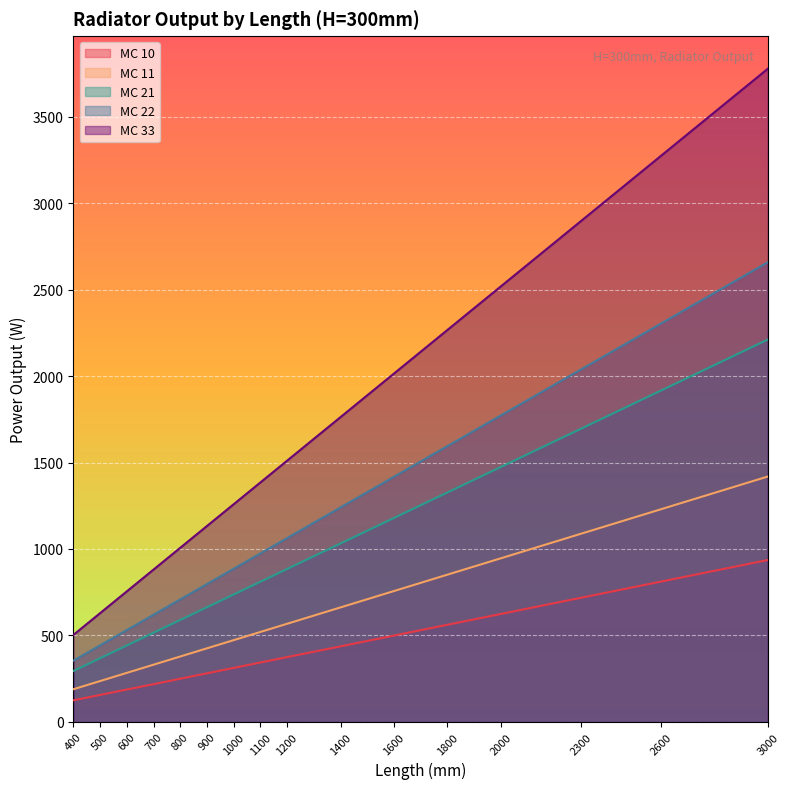

True or false: MC 11 and MC 33 cross at least once.

False